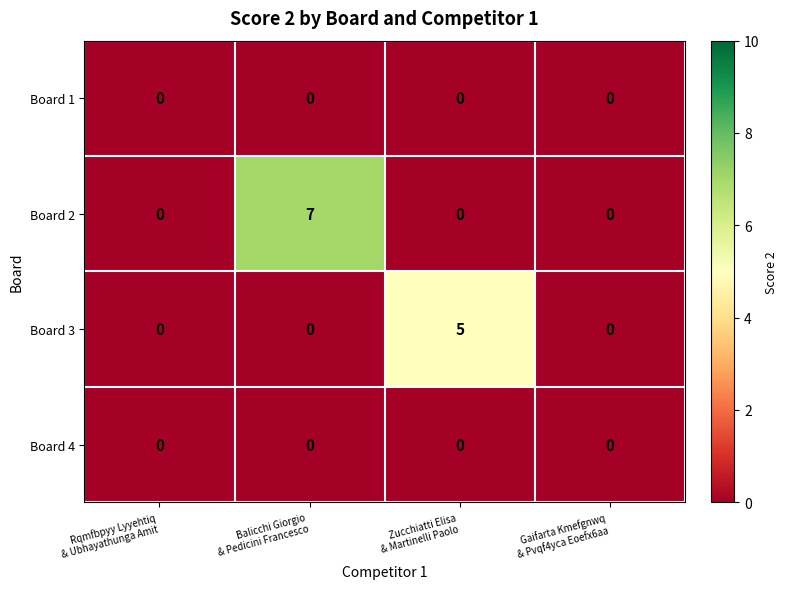

What is the highest value of the Board 2 series?

7